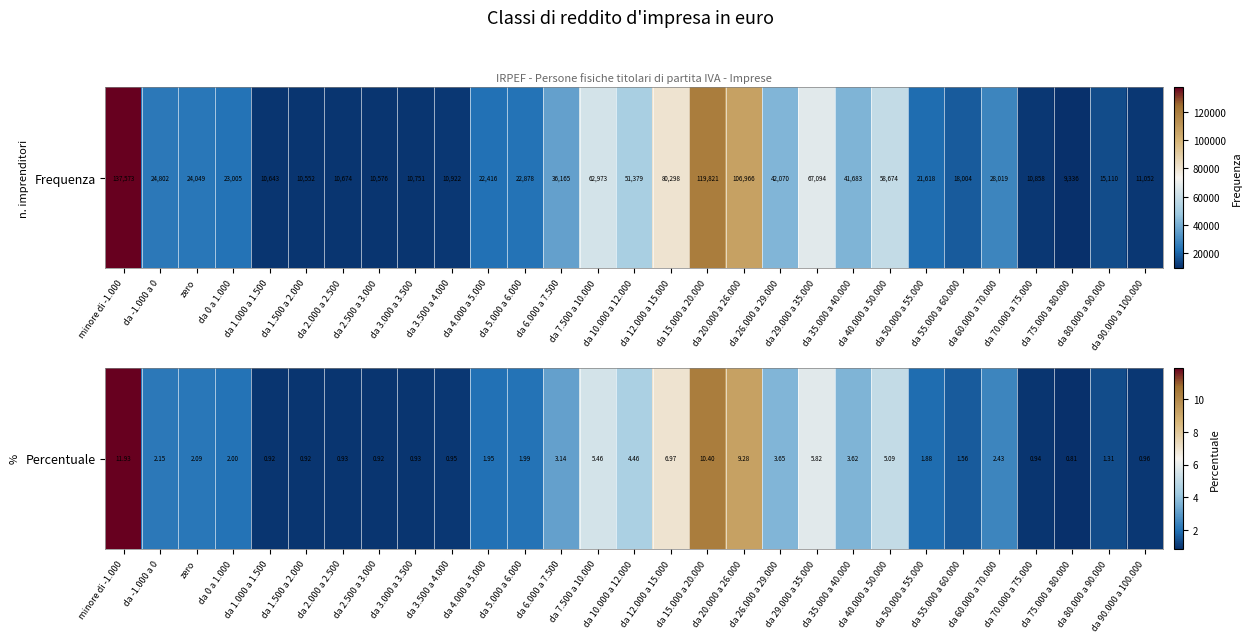

What is the difference between the second highest and minimum values?

9.6